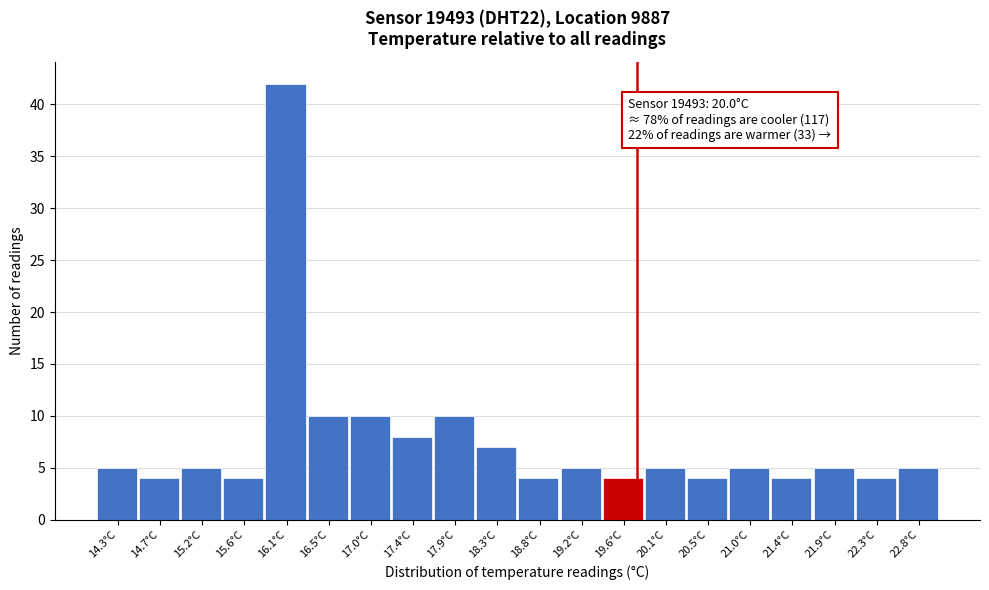

Reading right to left, extract all data points from this chart.

5	4	5	4	5	4	5	4	5	4	7	10	8	10	10	42	4	5	4	5